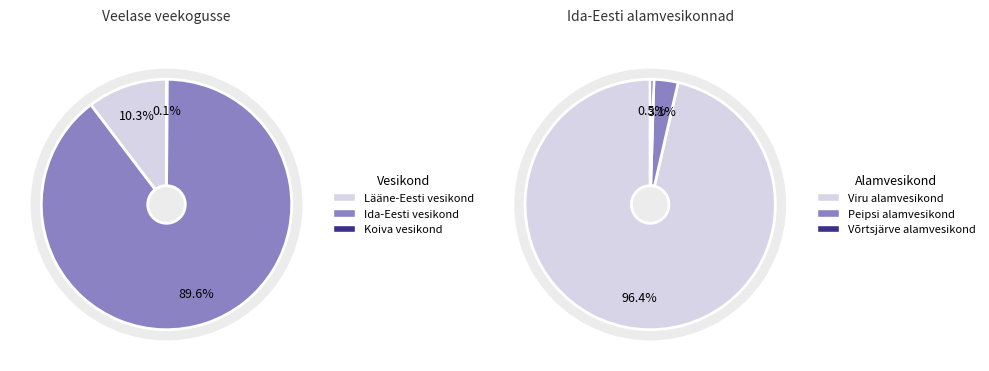

Does any single category account for the majority?

Yes